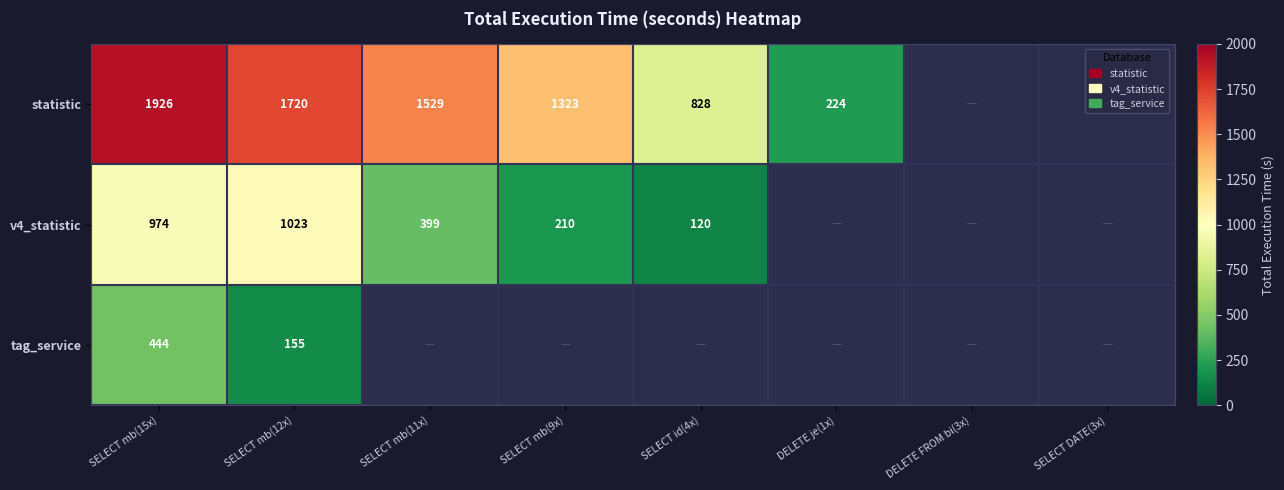

What is the difference between the highest and lowest values at SELECT mb(15x)?

1482